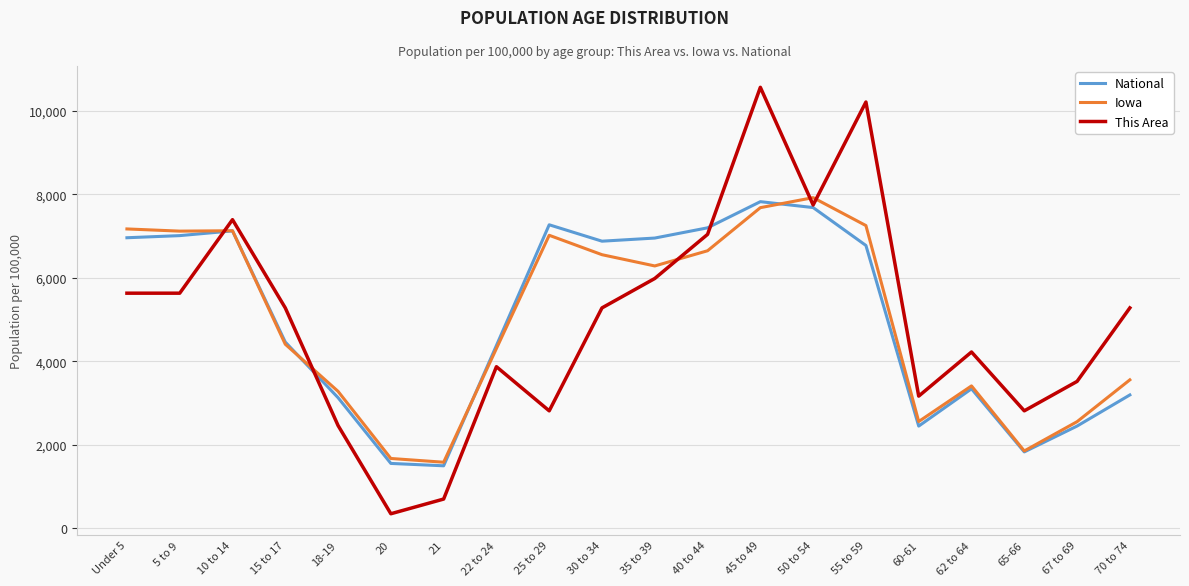

Between which two adjacent categories do National and This Area first intersect?

5 to 9 and 10 to 14